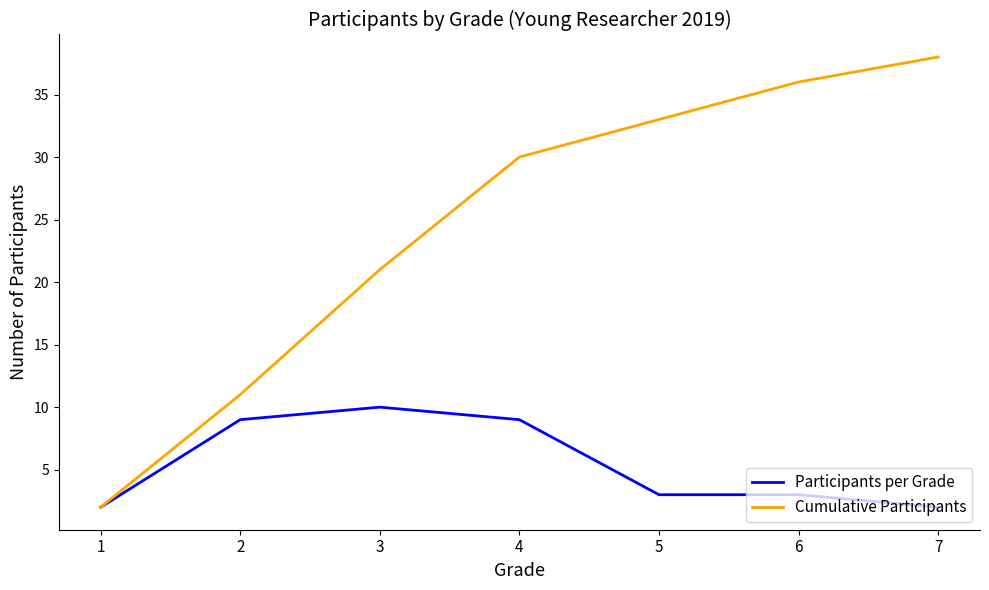

What is the highest value of the Cumulative Participants series?

38